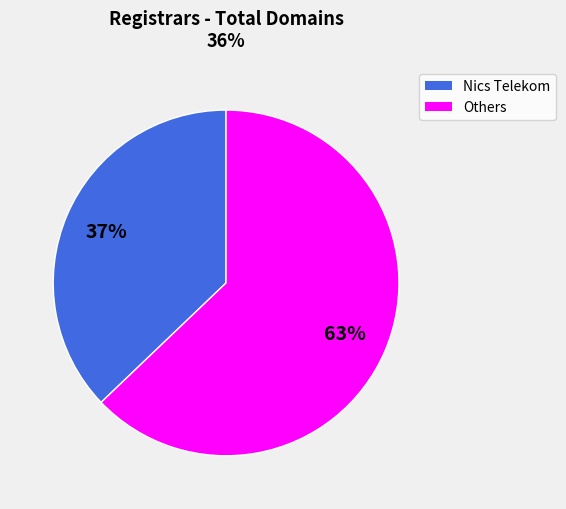

Is there any slice that represents more than half of the pie?

Yes